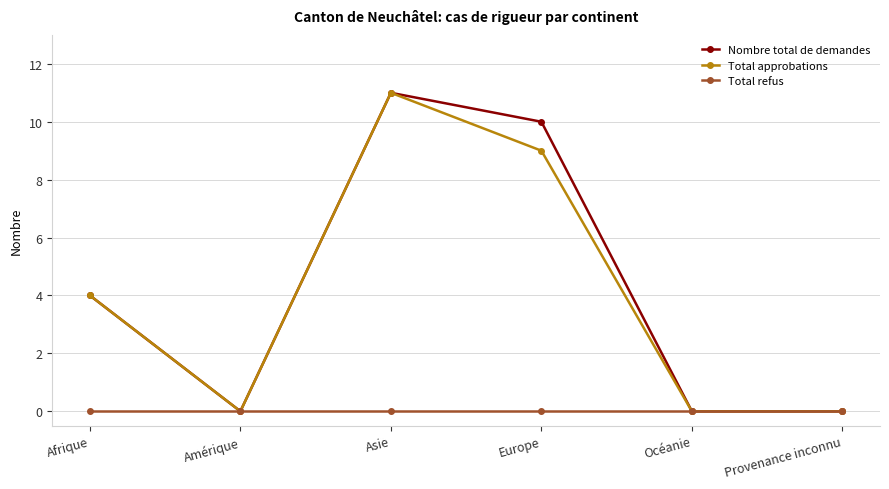

Is the value of Total approbations at Afrique greater than the value of Total refus at Provenance inconnu?

Yes